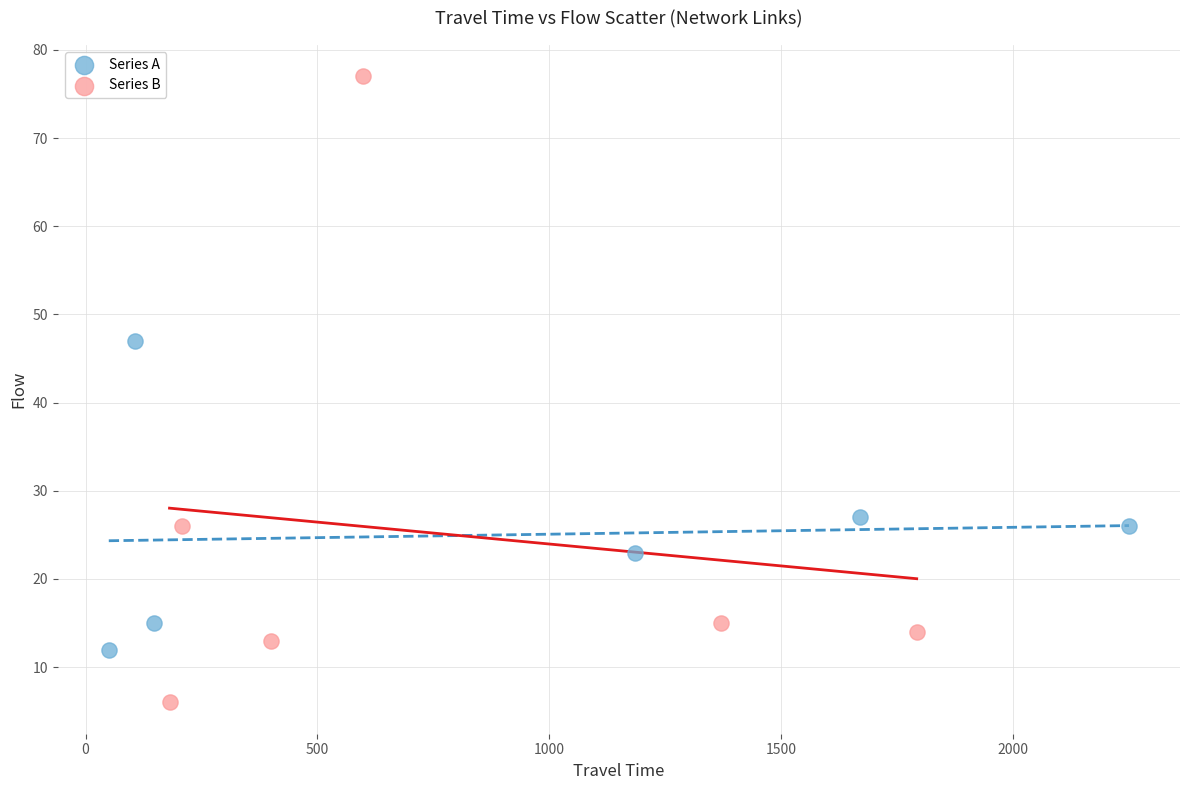

Which series has the widest spread of Y values?

Series B